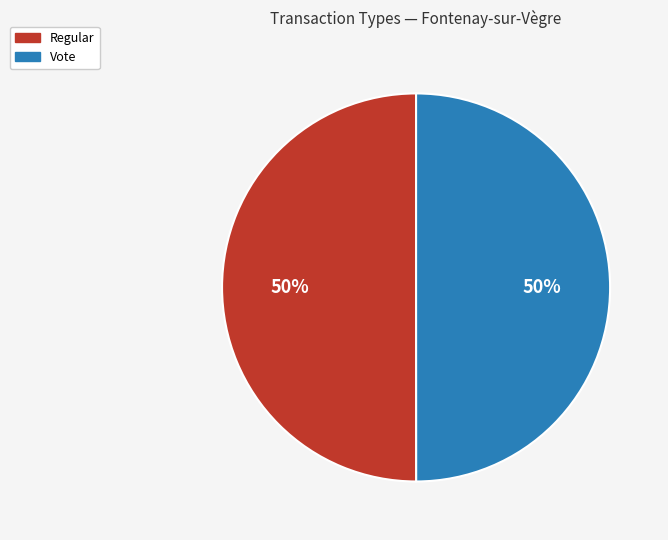

Is the sum of Regular and Vote greater than half?

Yes